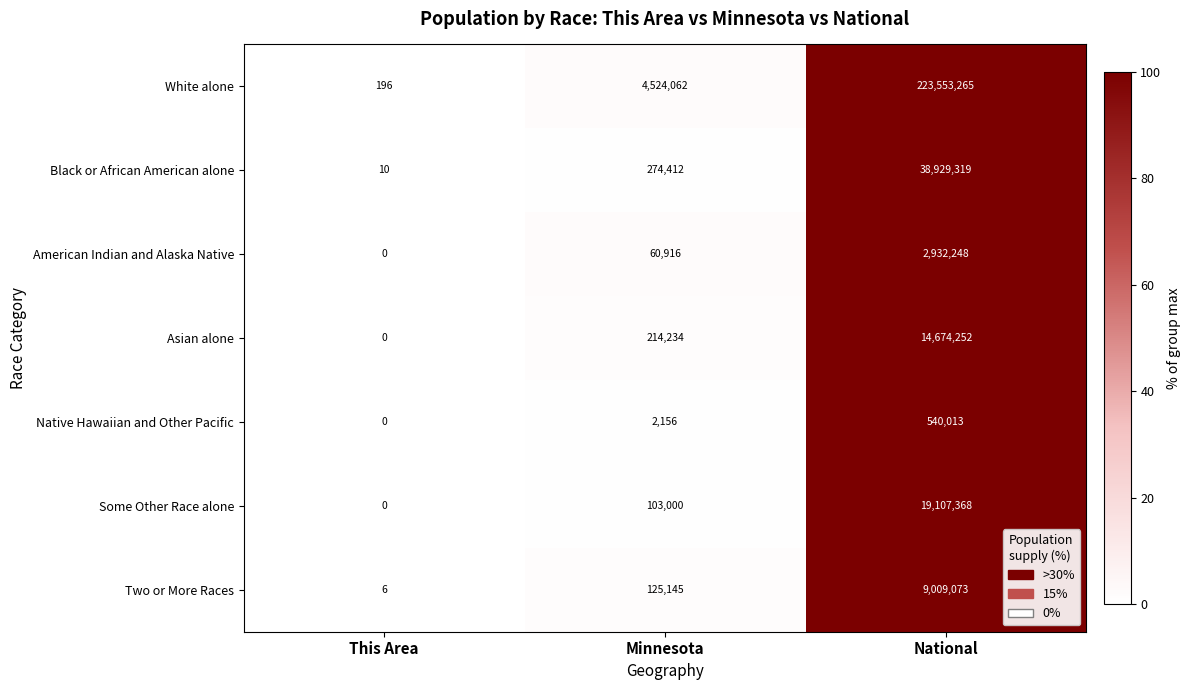

Which series has the largest total across all categories?

White alone